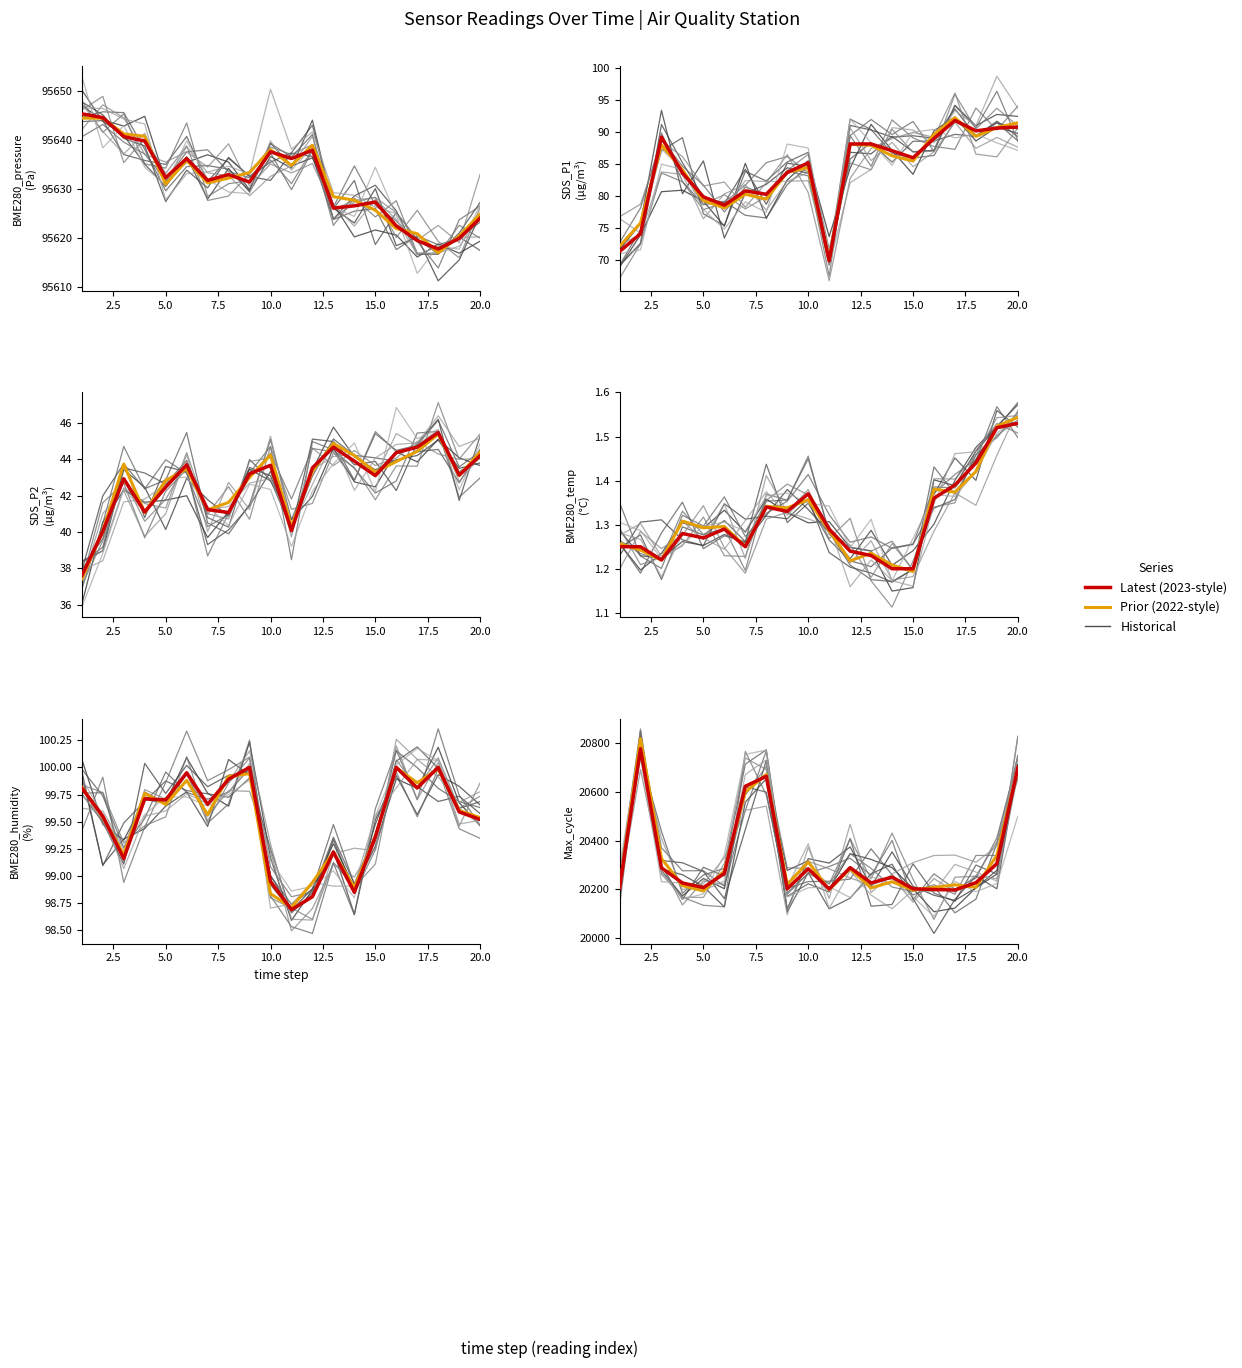

What is the difference between the second highest and second lowest values?

564.1